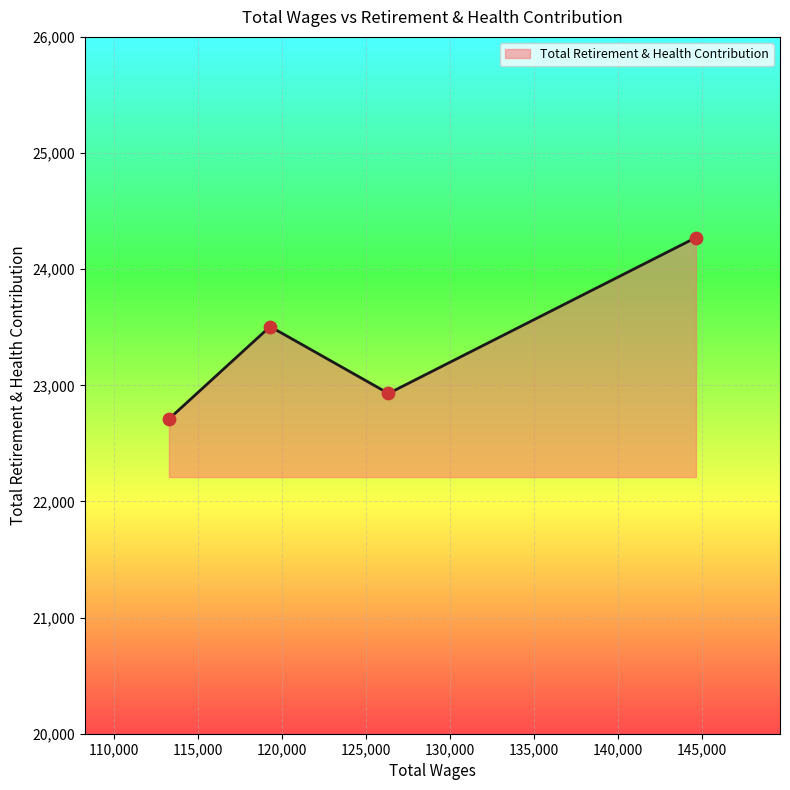

How many interior local peaks (higher than both neighbors) does the data have?

1